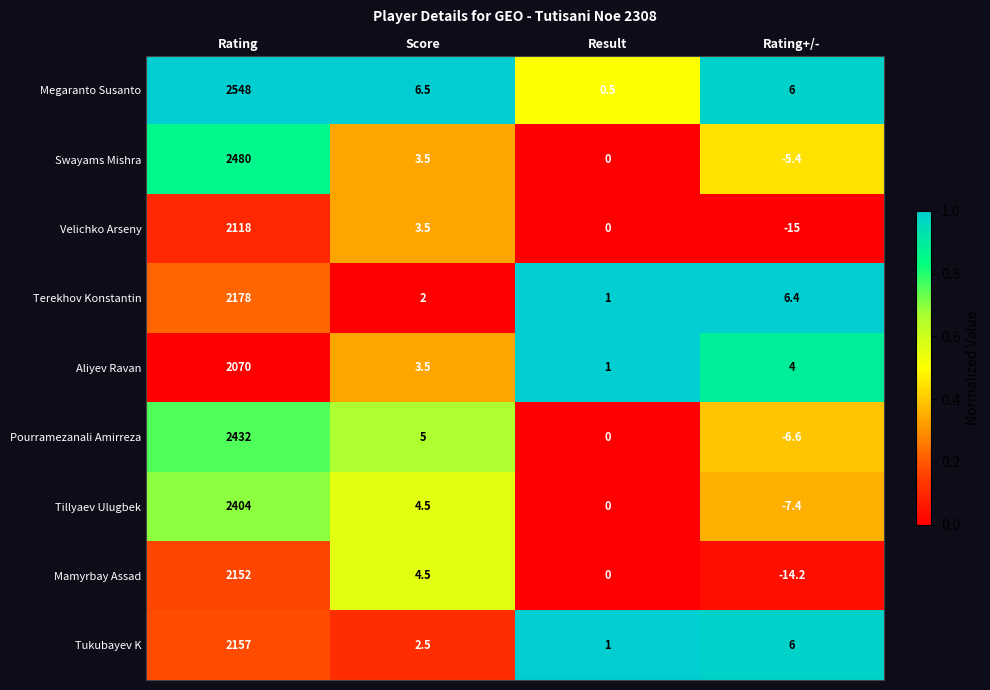

What is the spread (max minus min) of values at Result?

1.0